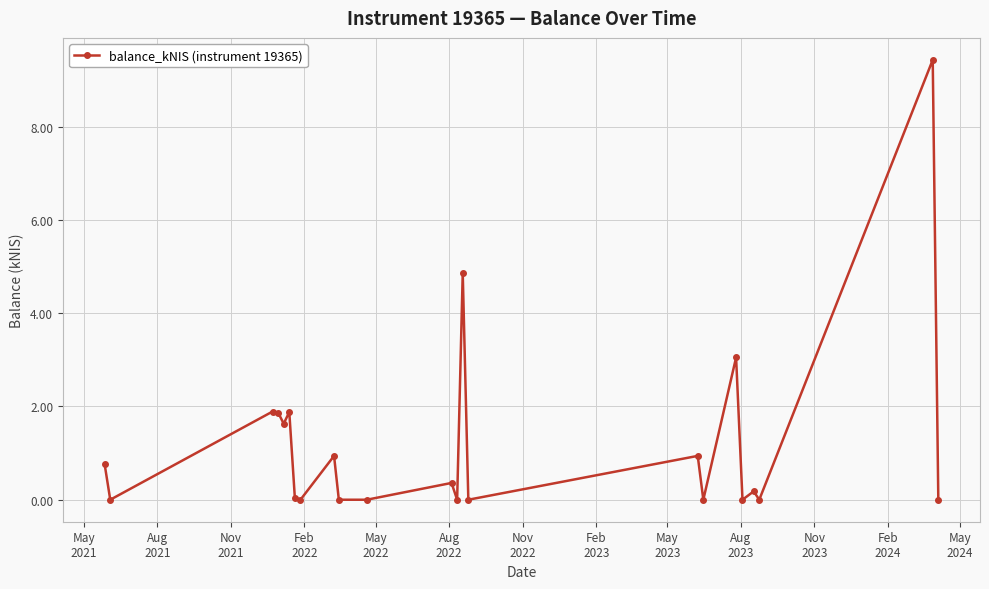

What is the sum of all values?

27.8